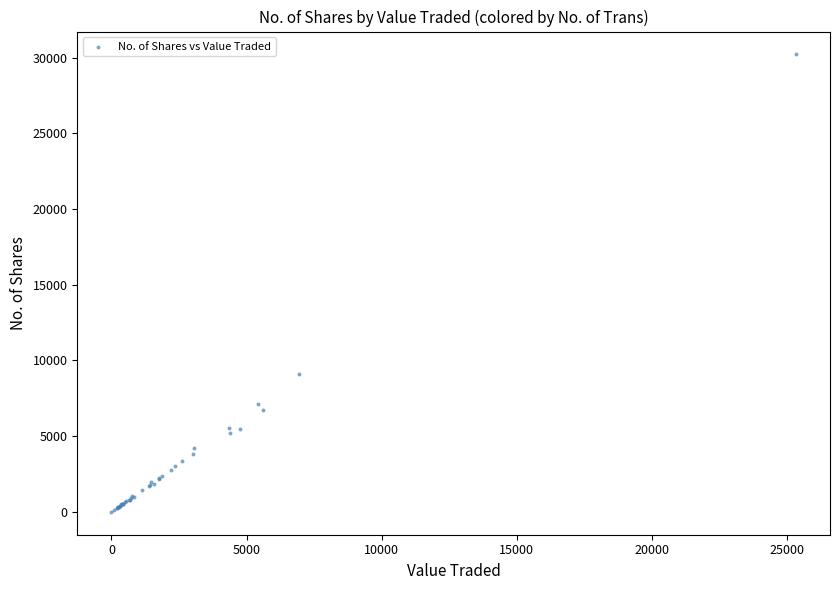

What Y value in the scatter plot is closest to 15107?

9140